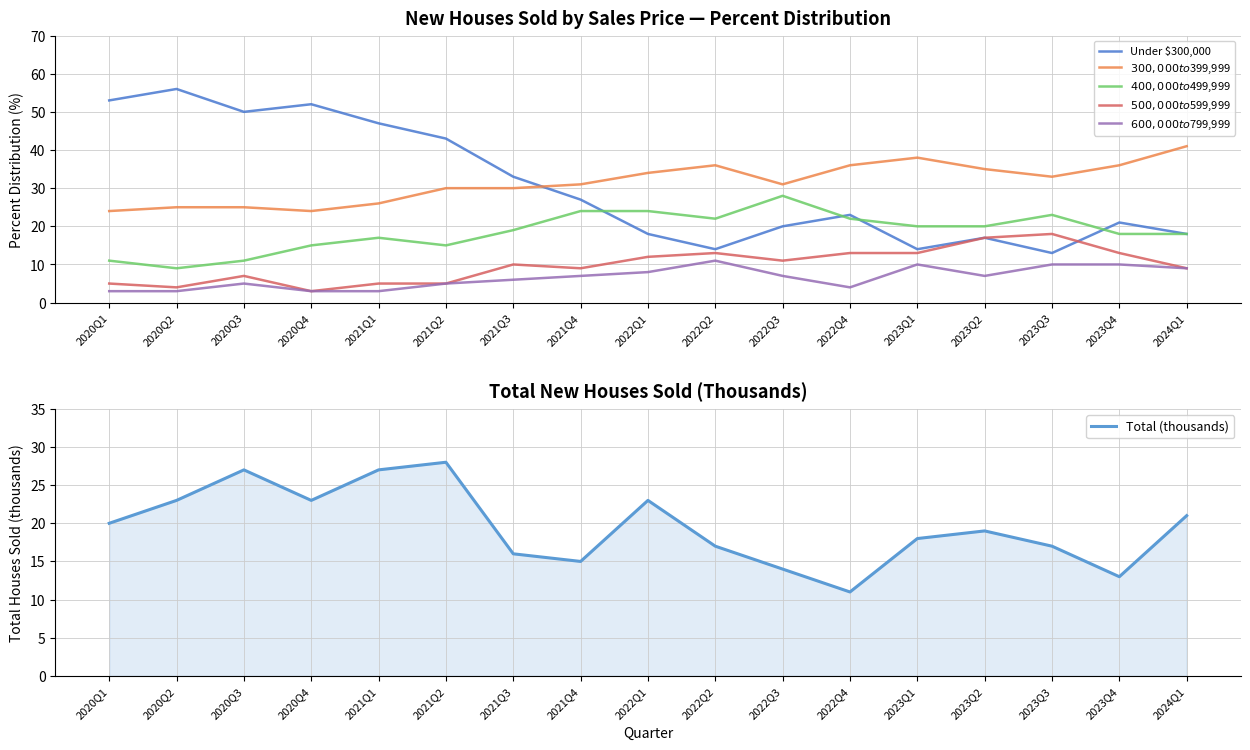

True or false: $300,000 to $399,999 and Total (thousands) cross at least once.

True